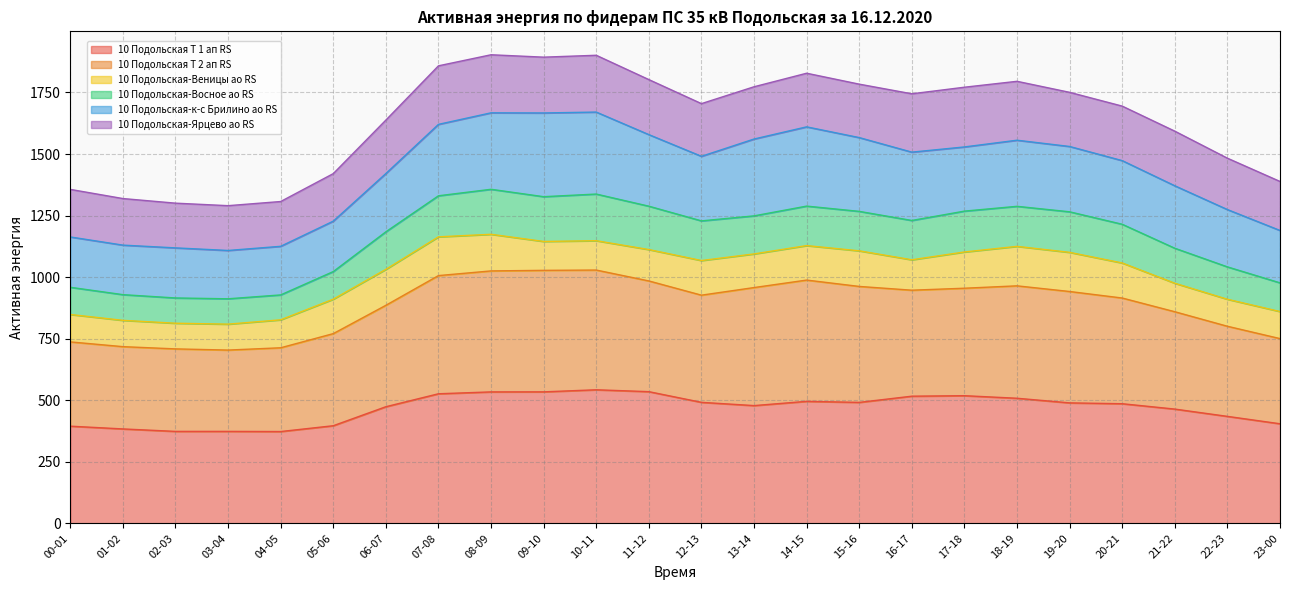

At which label does 10 Подольская Т 2 ап RS reach its peak?

10-11